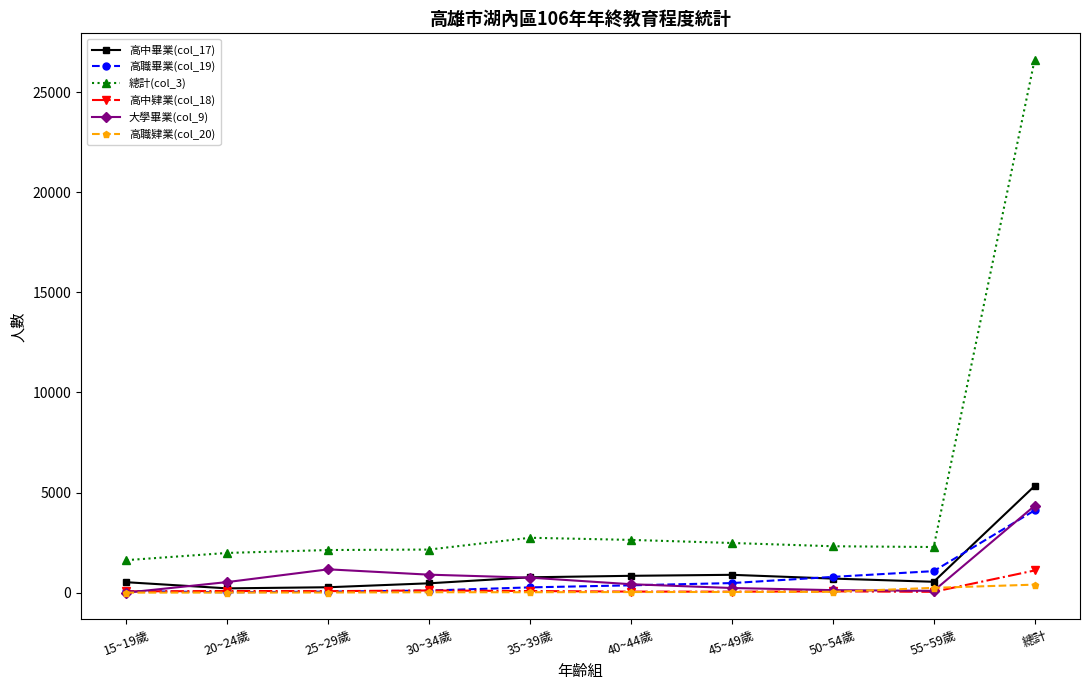

What is the label of the 6th point from the right?

35~39歲